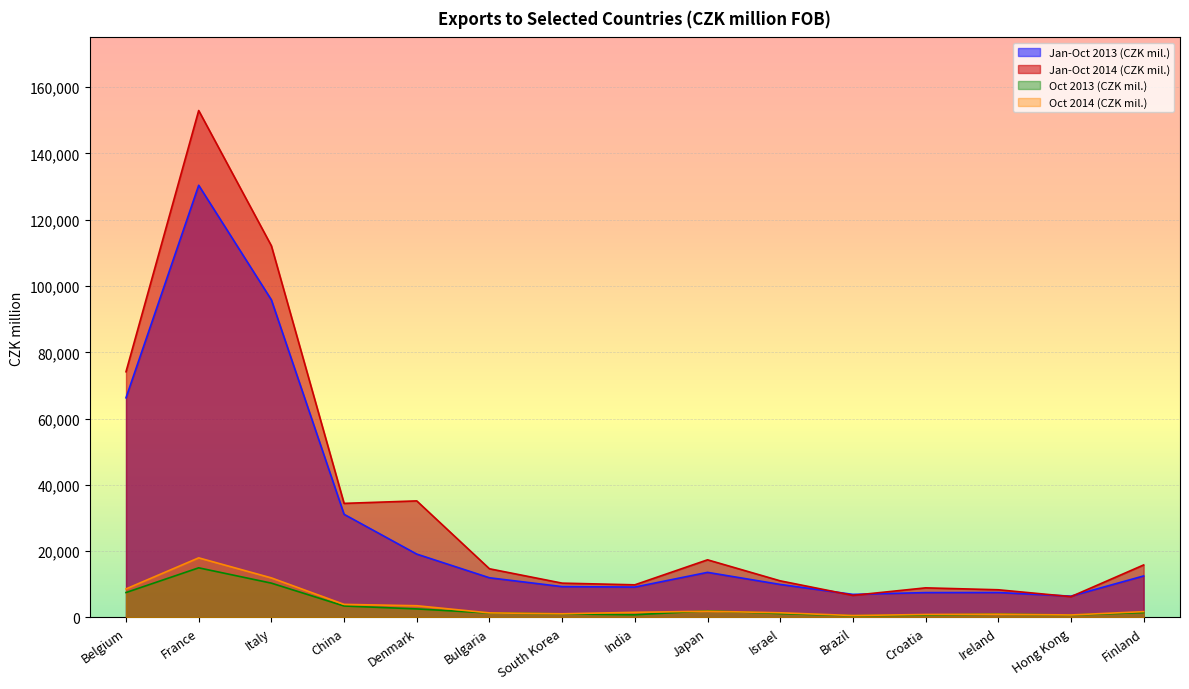

What is the total value across all series at Israel?

23630